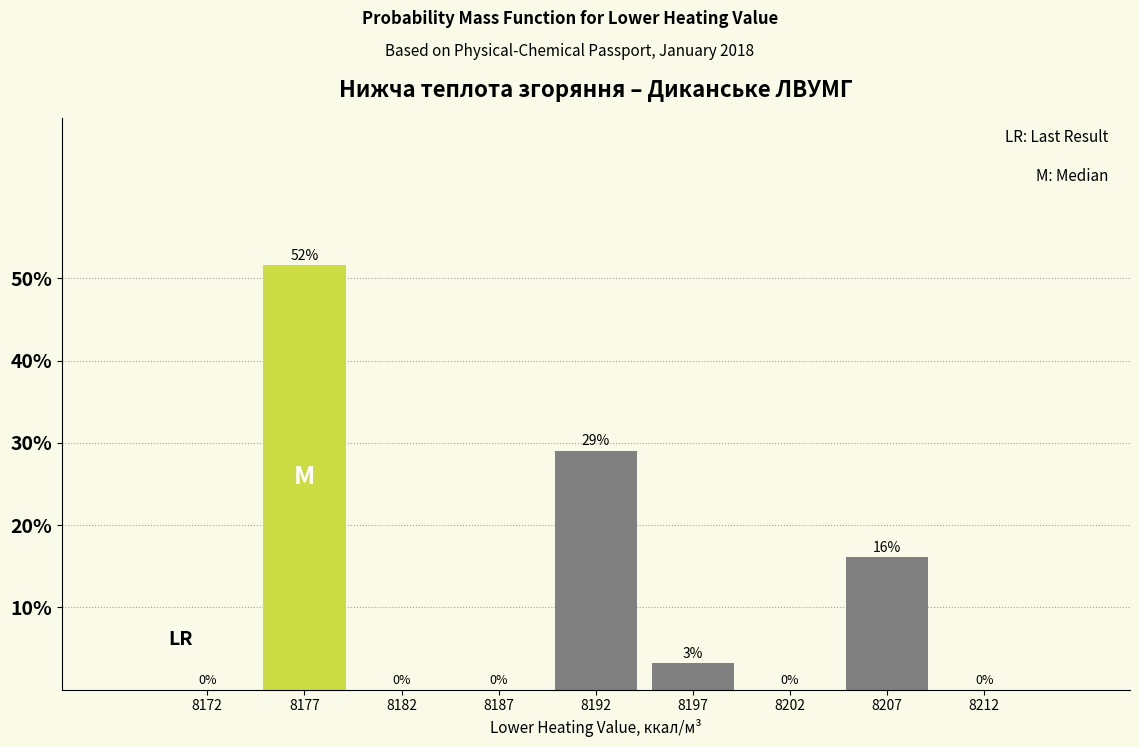

Which range on the x-axis has the tallest bar?

8175 to 8180